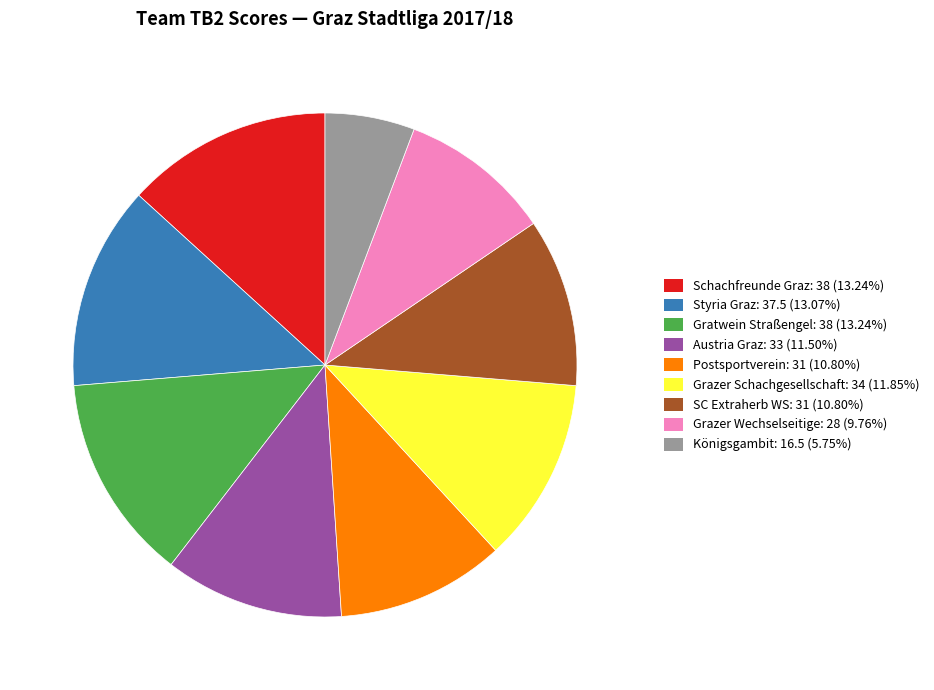

How many slices are in this pie chart?

9